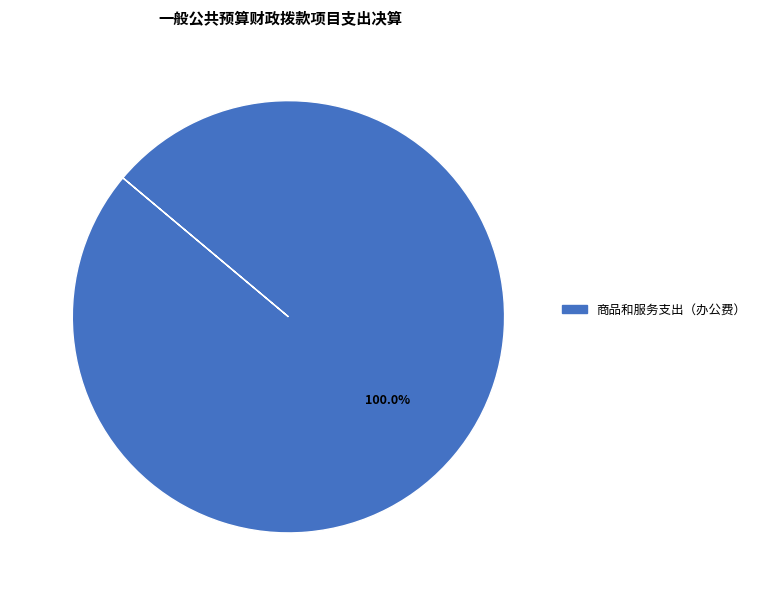

Rank the categories by value from lowest to highest.

商品和服务支出（办公费）